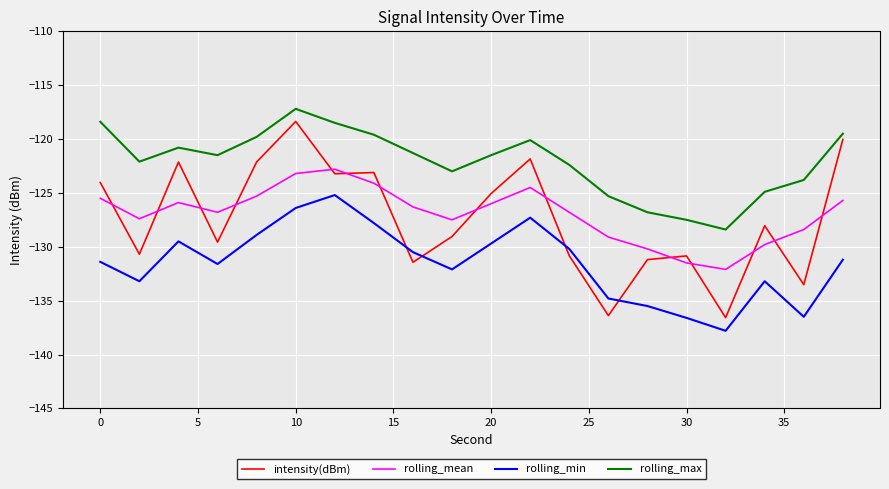

Which series has the largest total across all categories?

rolling_max